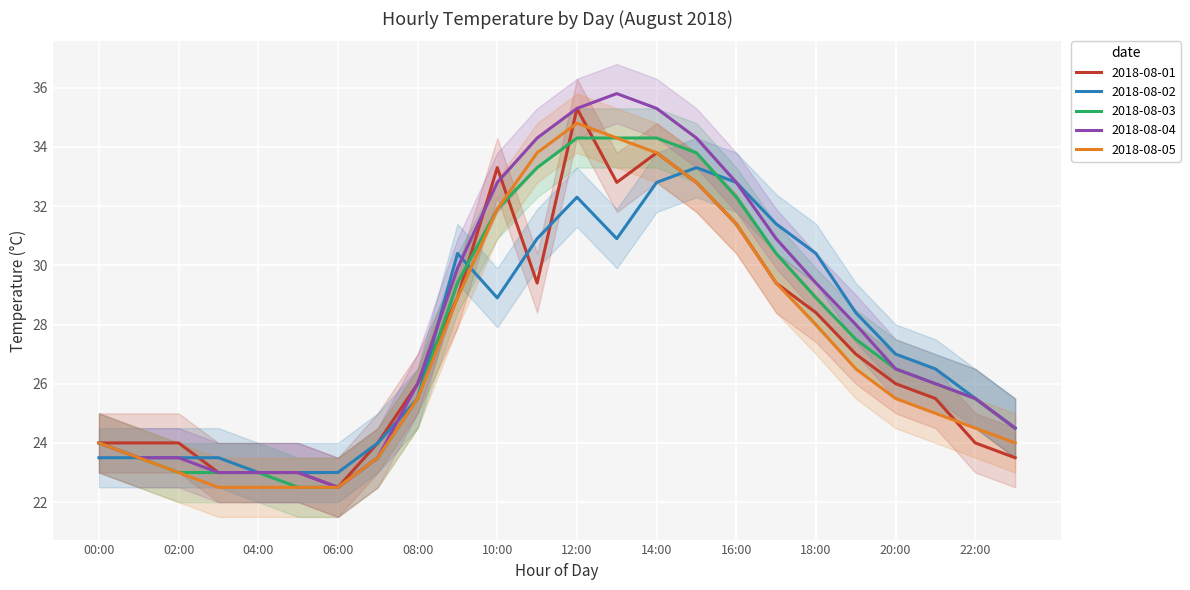

Rank the categories by 2018-08-03 value from lowest to highest.

05:00, 06:00, 02:00, 03:00, 04:00, 01:00, 07:00, 00:00, 23:00, 08:00, 22:00, 21:00, 20:00, 19:00, 18:00, 09:00, 17:00, 10:00, 16:00, 11:00, 15:00, 12:00, 13:00, 14:00